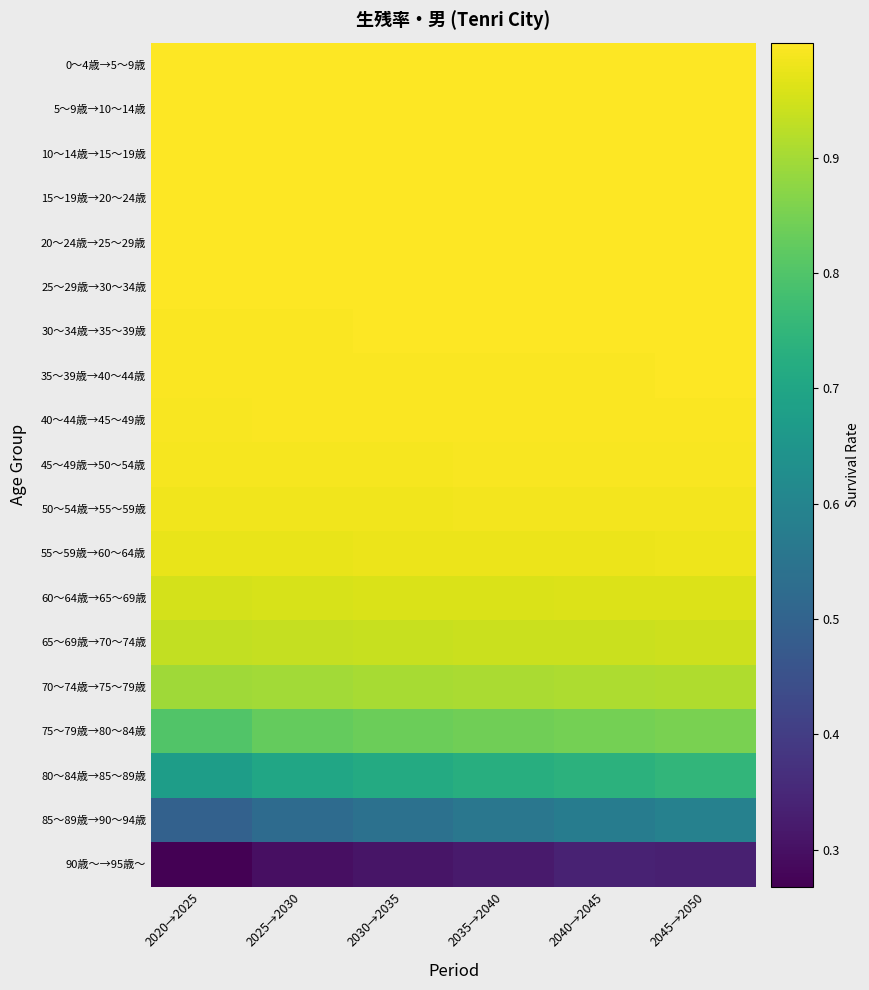

Reading right to left, list all the values displayed in this chart.

0～4歳→5～9歳: 2045→2050=1.0	2040→2045=1.0	2035→2040=1.0	2030→2035=1.0	2025→2030=1.0	2020→2025=1.0
5～9歳→10～14歳: 2045→2050=1.0	2040→2045=1.0	2035→2040=1.0	2030→2035=1.0	2025→2030=1.0	2020→2025=1.0
10～14歳→15～19歳: 2045→2050=1.0	2040→2045=1.0	2035→2040=1.0	2030→2035=1.0	2025→2030=1.0	2020→2025=1.0
15～19歳→20～24歳: 2045→2050=1.0	2040→2045=1.0	2035→2040=1.0	2030→2035=1.0	2025→2030=1.0	2020→2025=1.0
20～24歳→25～29歳: 2045→2050=1.0	2040→2045=1.0	2035→2040=1.0	2030→2035=1.0	2025→2030=1.0	2020→2025=1.0
25～29歳→30～34歳: 2045→2050=1.0	2040→2045=1.0	2035→2040=1.0	2030→2035=1.0	2025→2030=1.0	2020→2025=1.0
30～34歳→35～39歳: 2045→2050=1.0	2040→2045=1.0	2035→2040=1.0	2030→2035=1.0	2025→2030=1.0	2020→2025=1.0
35～39歳→40～44歳: 2045→2050=1.0	2040→2045=1.0	2035→2040=1.0	2030→2035=1.0	2025→2030=1.0	2020→2025=1.0
40～44歳→45～49歳: 2045→2050=1.0	2040→2045=1.0	2035→2040=1.0	2030→2035=1.0	2025→2030=1.0	2020→2025=1.0
45～49歳→50～54歳: 2045→2050=1.0	2040→2045=1.0	2035→2040=1.0	2030→2035=1.0	2025→2030=1.0	2020→2025=1.0
50～54歳→55～59歳: 2045→2050=1.0	2040→2045=1.0	2035→2040=1.0	2030→2035=1.0	2025→2030=1.0	2020→2025=1.0
55～59歳→60～64歳: 2045→2050=1.0	2040→2045=1.0	2035→2040=1.0	2030→2035=1.0	2025→2030=1.0	2020→2025=1.0
60～64歳→65～69歳: 2045→2050=1.0	2040→2045=1.0	2035→2040=1.0	2030→2035=1.0	2025→2030=1.0	2020→2025=1.0
65～69歳→70～74歳: 2045→2050=0.9	2040→2045=0.9	2035→2040=0.9	2030→2035=0.9	2025→2030=0.9	2020→2025=0.9
70～74歳→75～79歳: 2045→2050=0.9	2040→2045=0.9	2035→2040=0.9	2030→2035=0.9	2025→2030=0.9	2020→2025=0.9
75～79歳→80～84歳: 2045→2050=0.9	2040→2045=0.8	2035→2040=0.8	2030→2035=0.8	2025→2030=0.8	2020→2025=0.8
80～84歳→85～89歳: 2045→2050=0.7	2040→2045=0.7	2035→2040=0.7	2030→2035=0.7	2025→2030=0.7	2020→2025=0.7
85～89歳→90～94歳: 2045→2050=0.6	2040→2045=0.6	2035→2040=0.6	2030→2035=0.5	2025→2030=0.5	2020→2025=0.5
90歳～→95歳～: 2045→2050=0.3	2040→2045=0.3	2035→2040=0.3	2030→2035=0.3	2025→2030=0.3	2020→2025=0.3